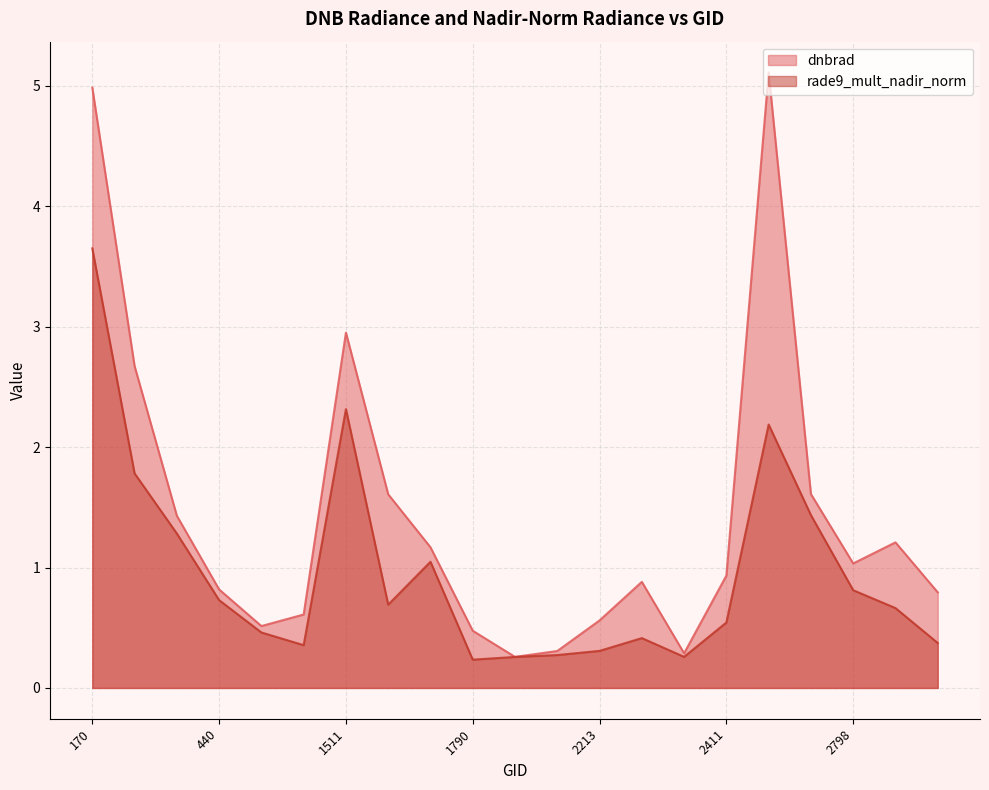

What is the value of the rade9_mult_nadir_norm point at the 12th from the left?

0.3